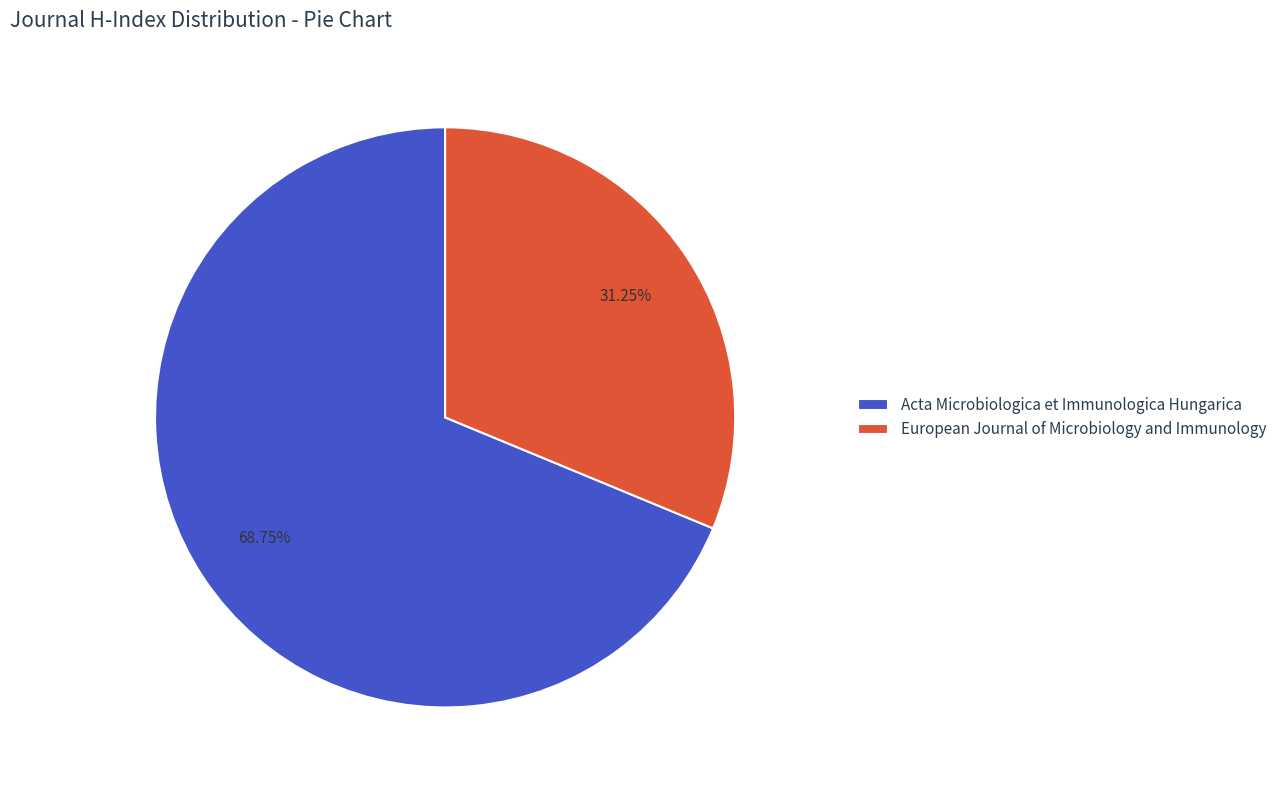

To the nearest percent, what is the combined percentage of European Journal of Microbiology and Immunology and Acta Microbiologica et Immunologica Hungarica?

100%